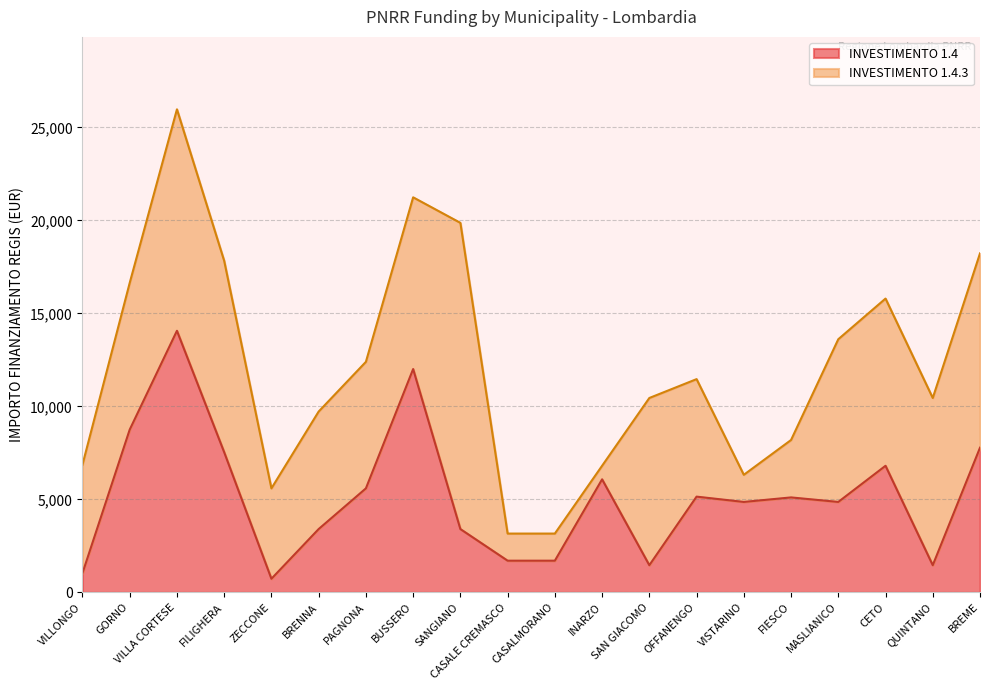

How many interior local peaks (higher than both neighbors) does the data have?

6